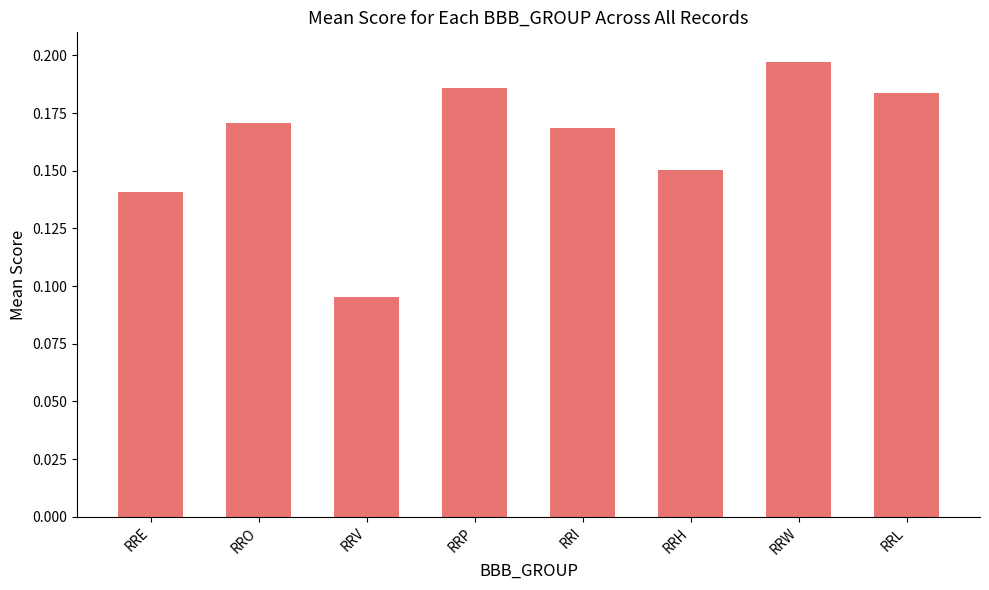

The value at RRV is 0.0. True or false?

False